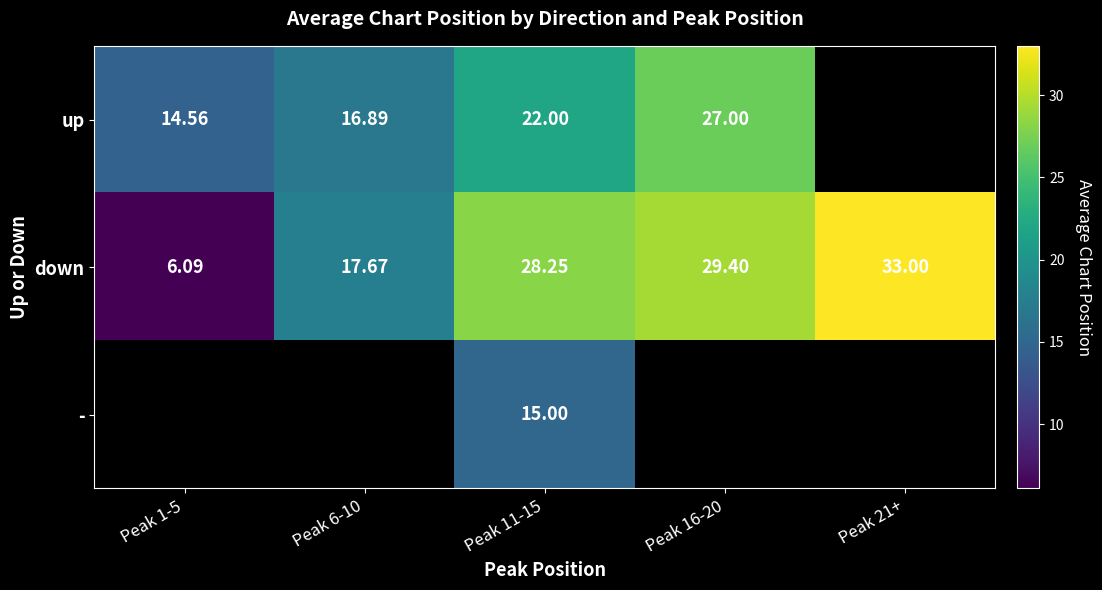

How many values in the down series are below 28?

2